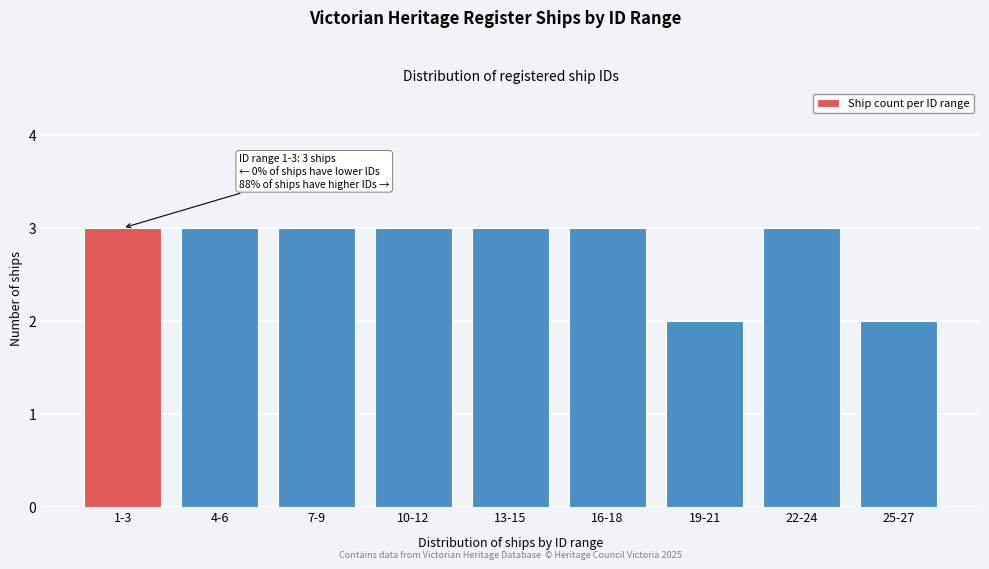

Reading left to right, transcribe all the data shown in this chart.

1-3=3	4-6=3	7-9=3	10-12=3	13-15=3	16-18=3	19-21=2	22-24=3	25-27=2